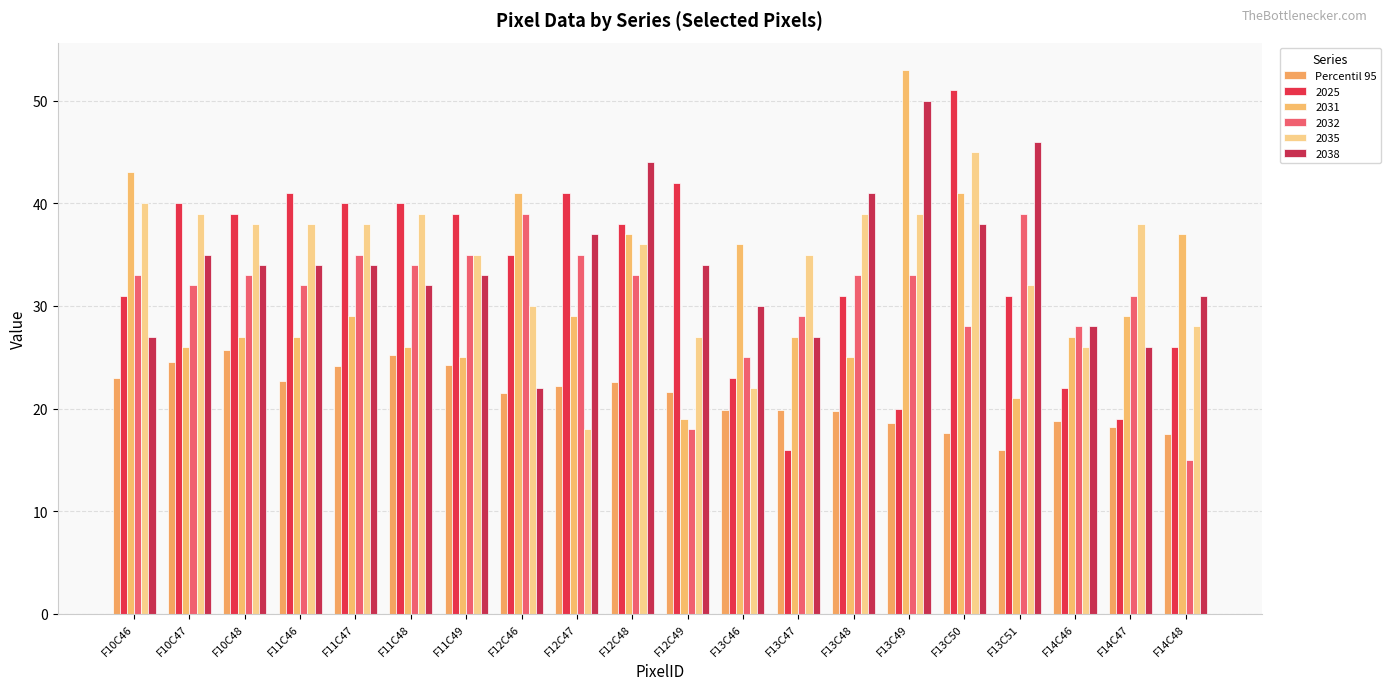

How many categories are shown in the chart?

20